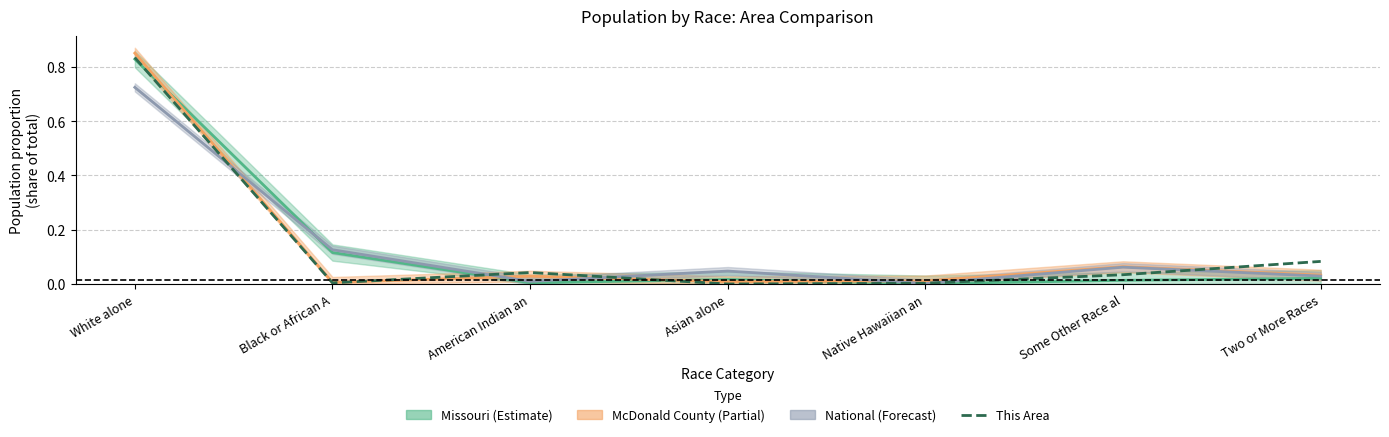

The value at White alone is 0.4. True or false?

False